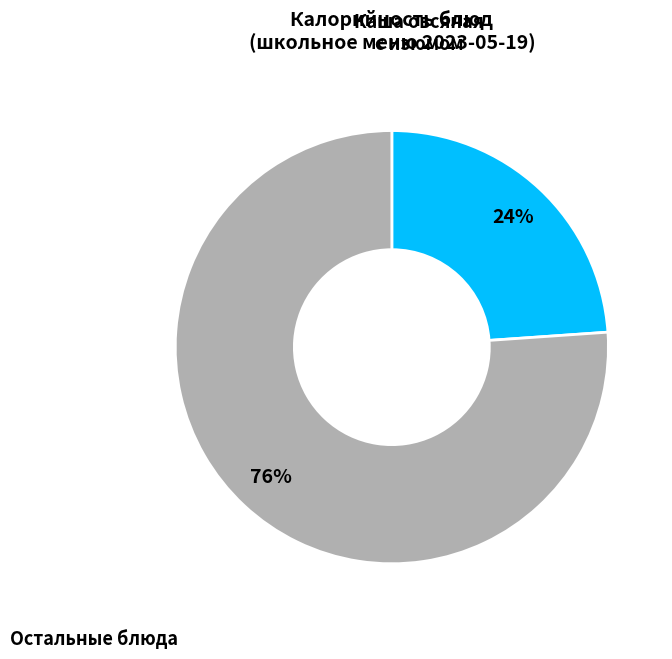

To the nearest percent, what is the difference between the largest and smallest slice percentages?

52%